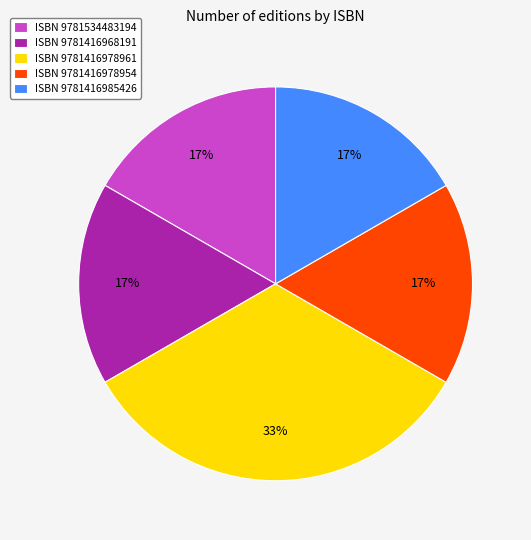

Is there any slice that represents more than half of the pie?

No